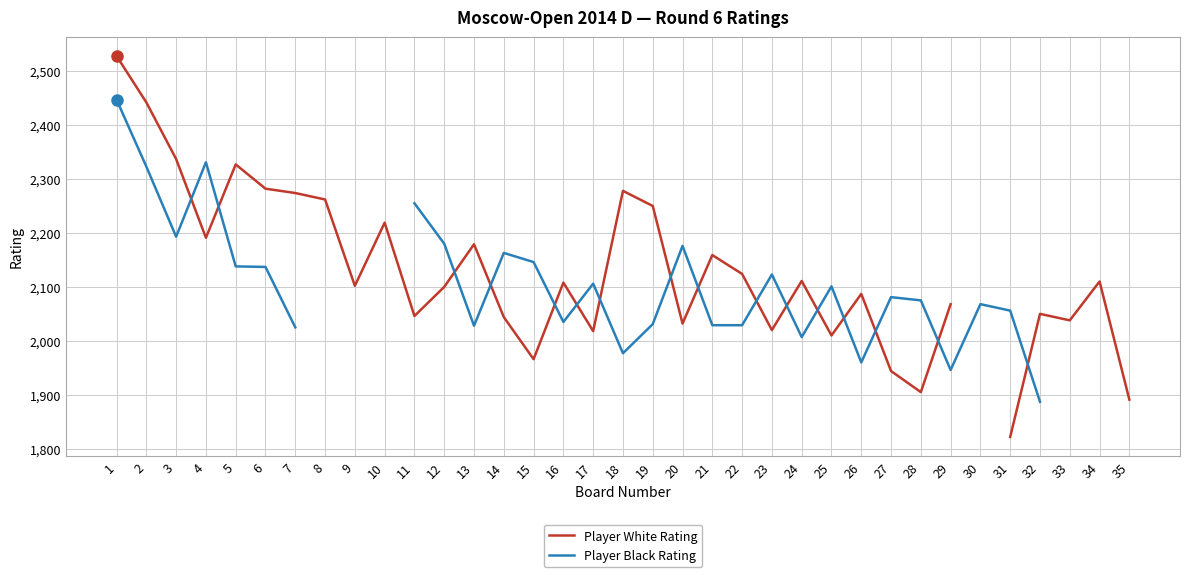

List the series in order of their overall mean, highest first.

Player White Rating, Player Black Rating